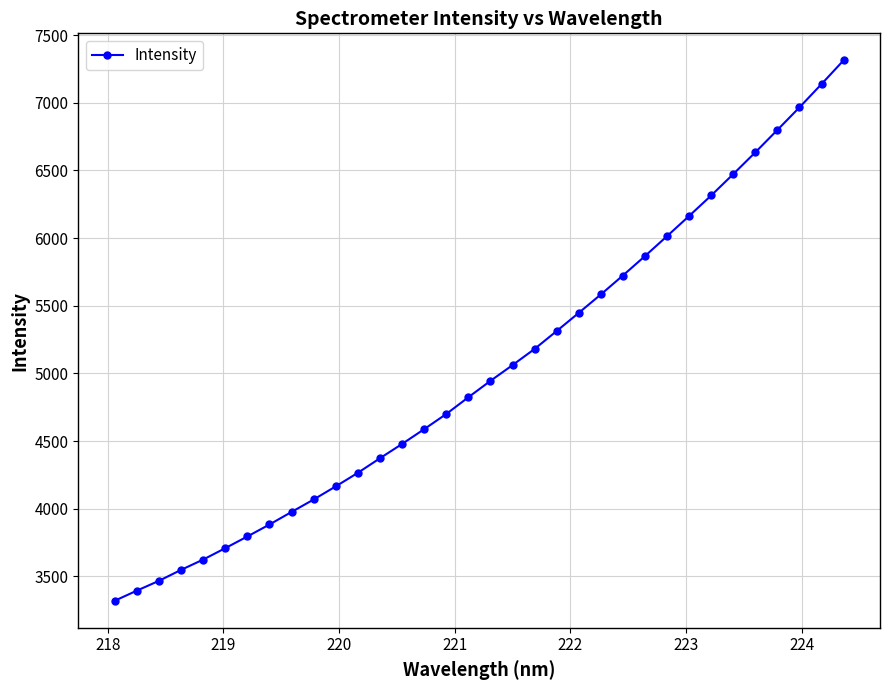

True or false: the data has more than 0 interior local peaks.

False